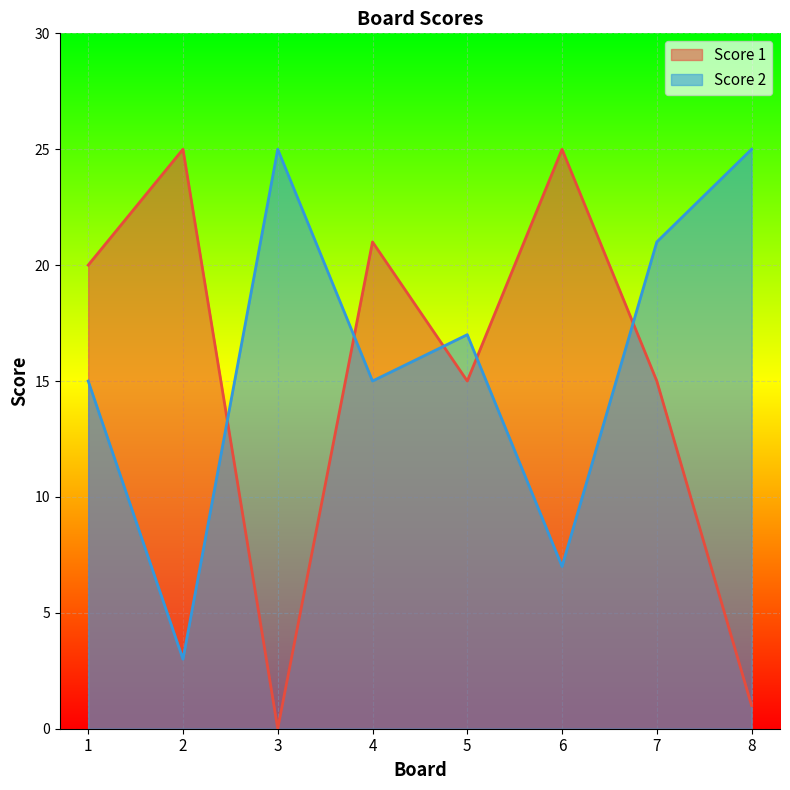

At how many categories does at least one series exceed 19?

7